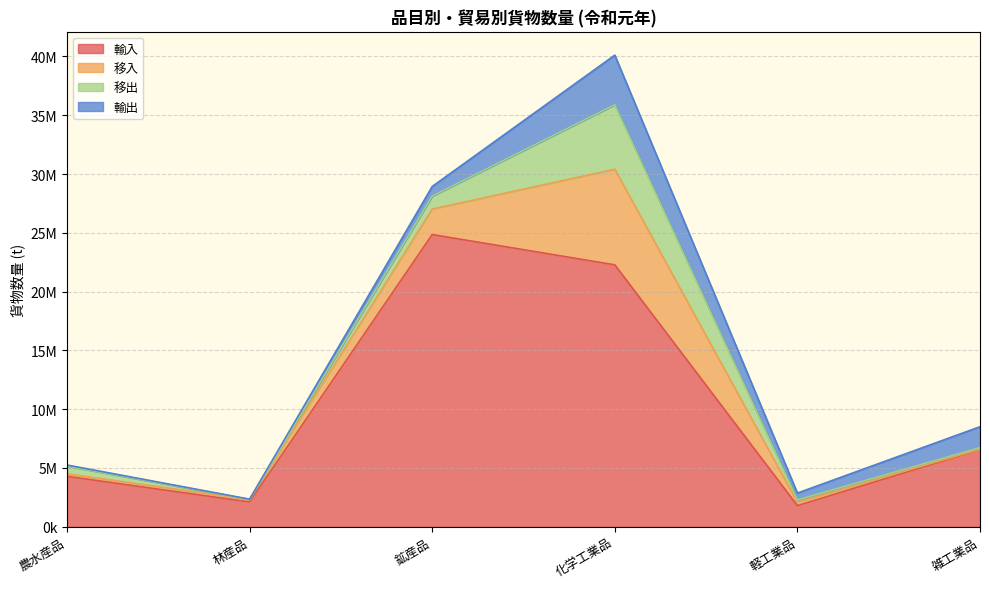

What is the difference between the highest and lowest values at 農水産品?

4290626